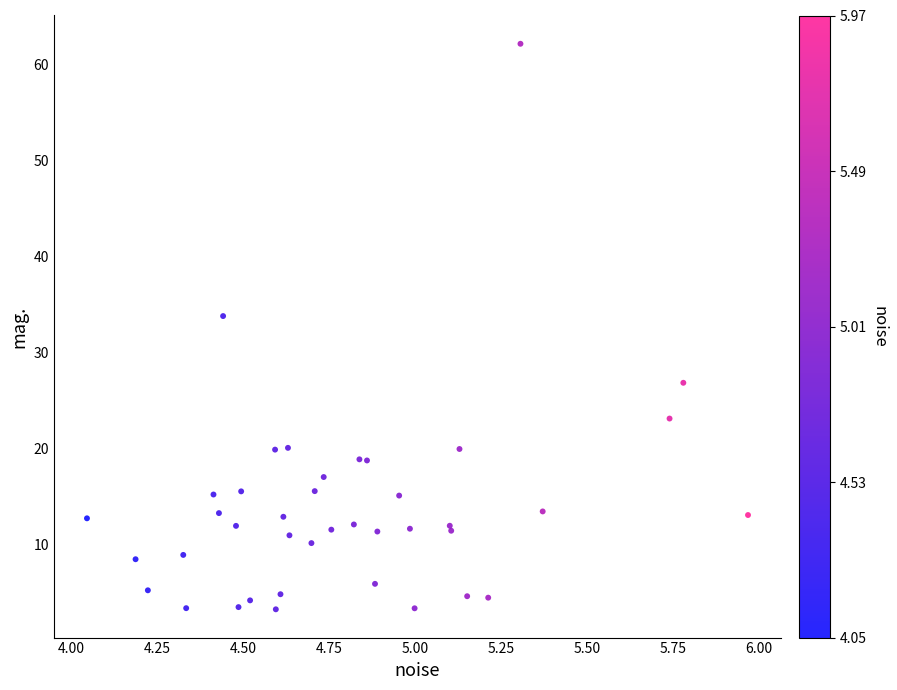

What Y value in the scatter plot is closest to 32?

33.8